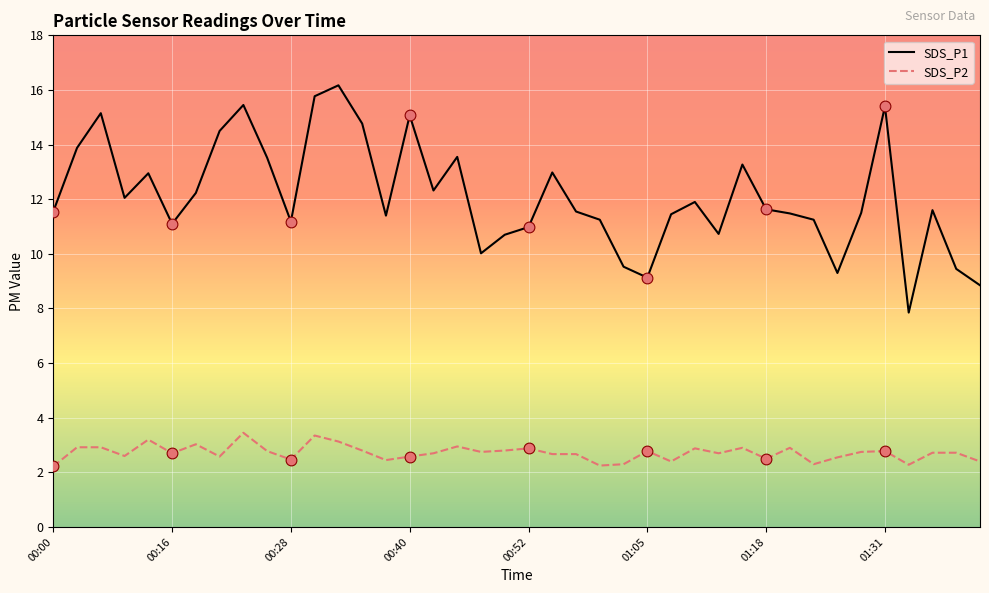

Which series has the largest total across all categories?

SDS_P1